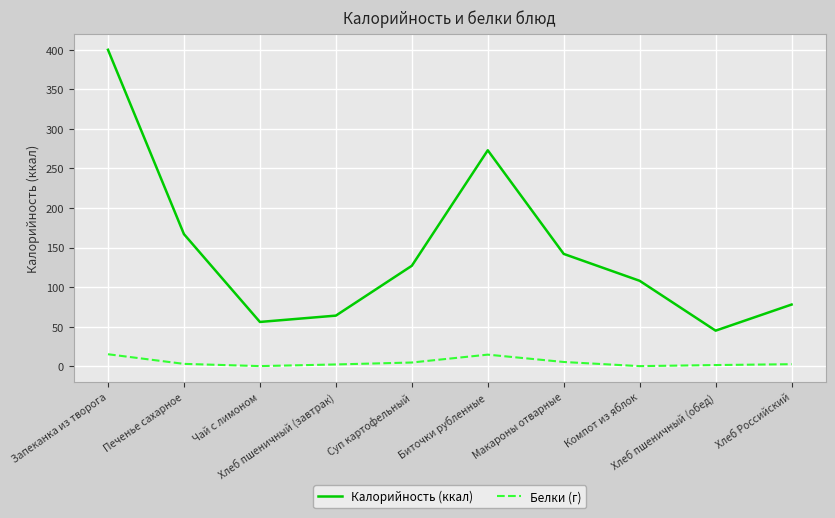

What is the maximum value for Калорийность (ккал)?

400.0